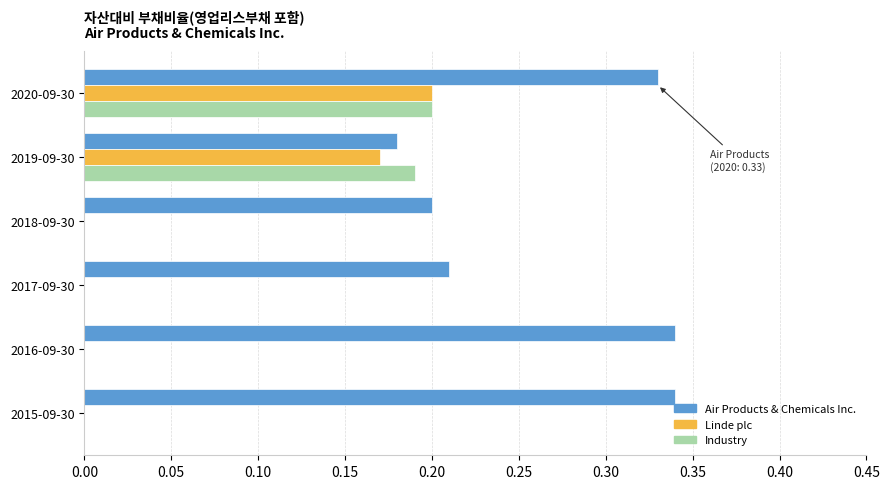

The Industry series shows 0.2 at 2020-09-30. True or false?

True